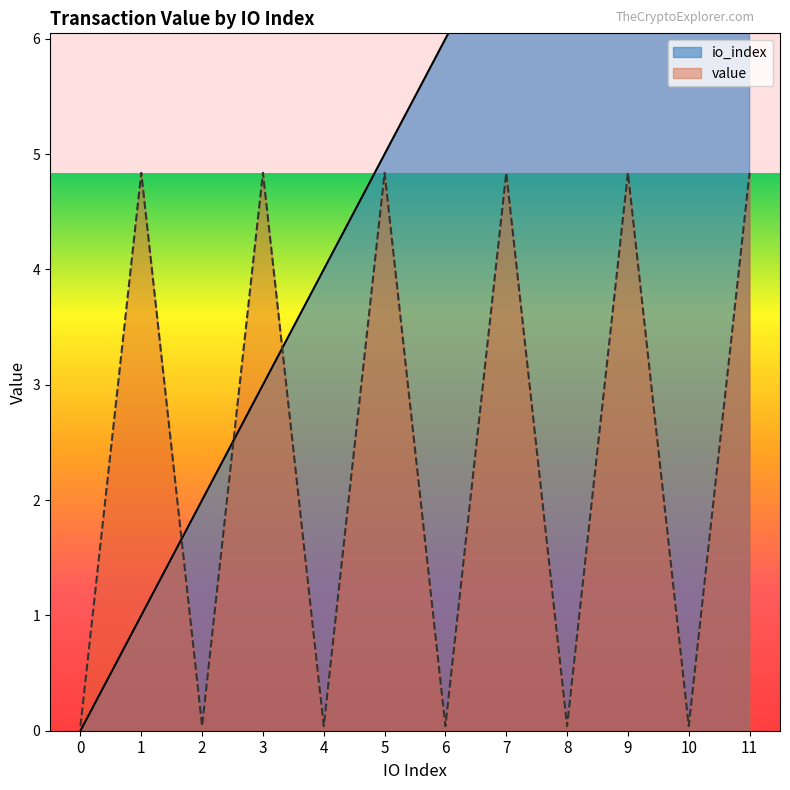

The value of io_index at 0 is 0.0. True or false?

True